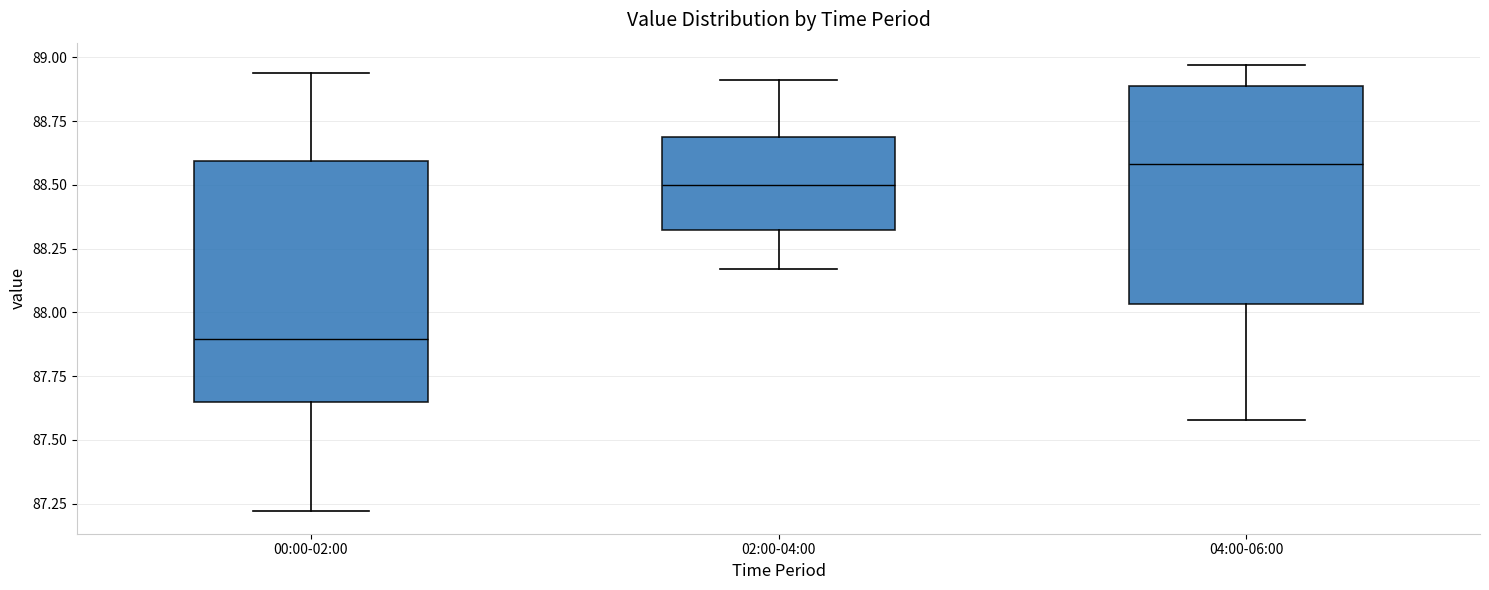

Which box is the tallest, from its lower edge to its upper edge?

00:00-02:00